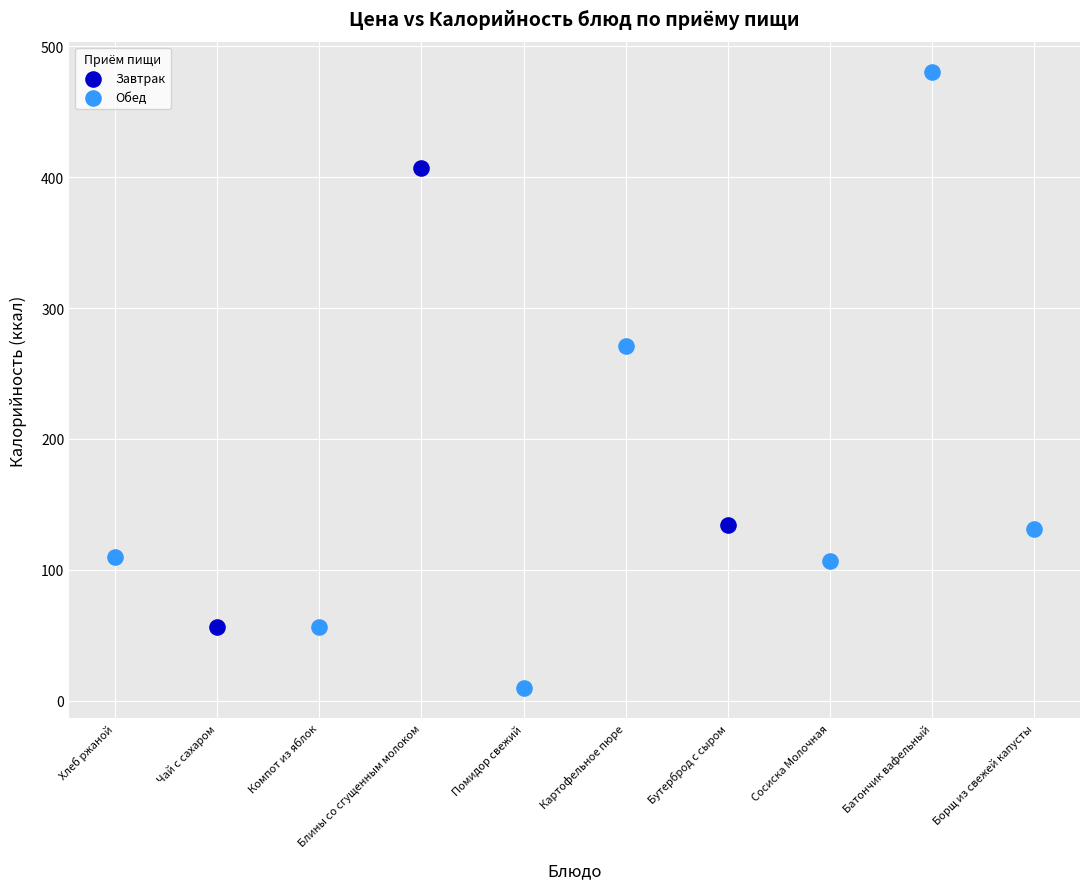

Which series reaches the maximum Y coordinate?

Обед